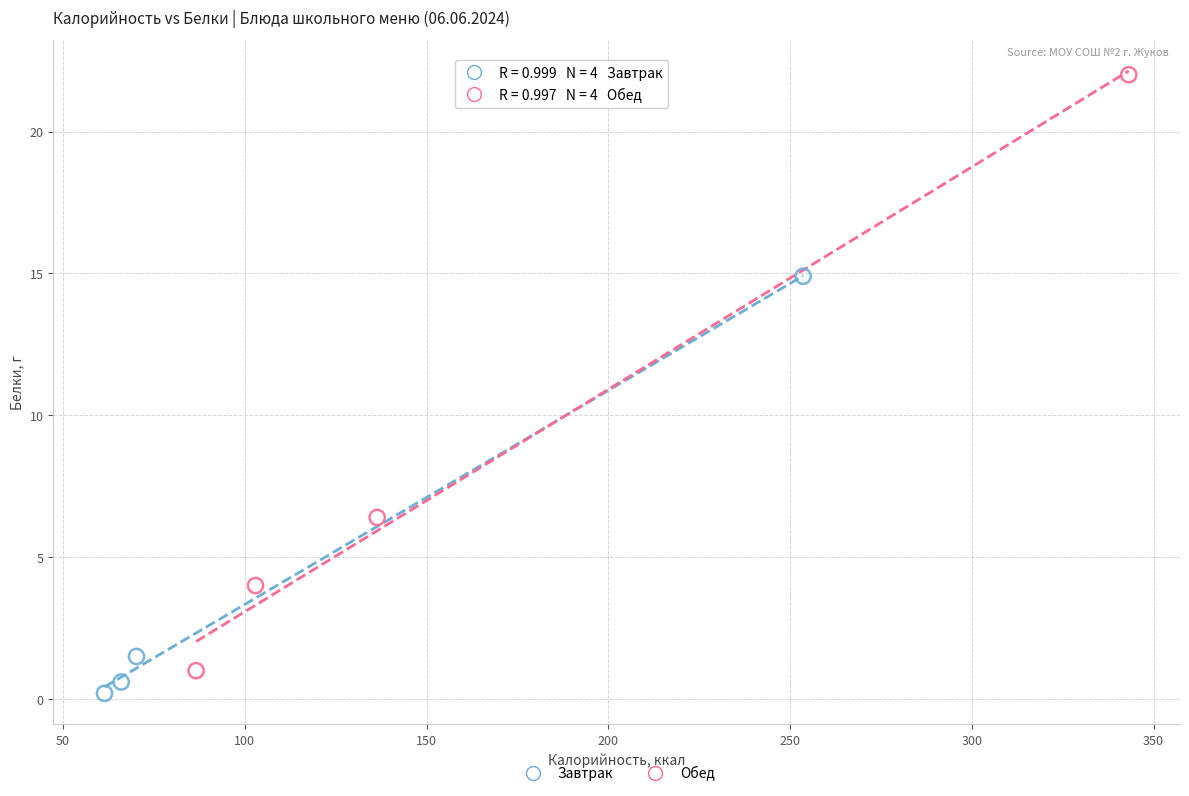

Which series has the largest Y range (max minus min)?

Обед